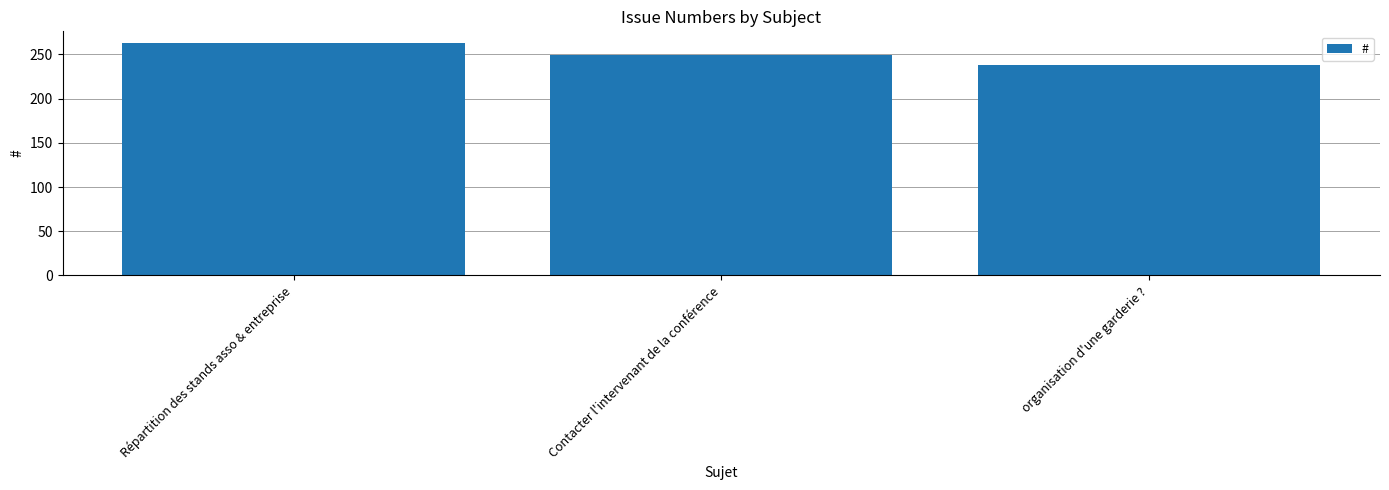

The chart shows a value of 263 at Répartition des stands asso & entreprise. True or false?

True